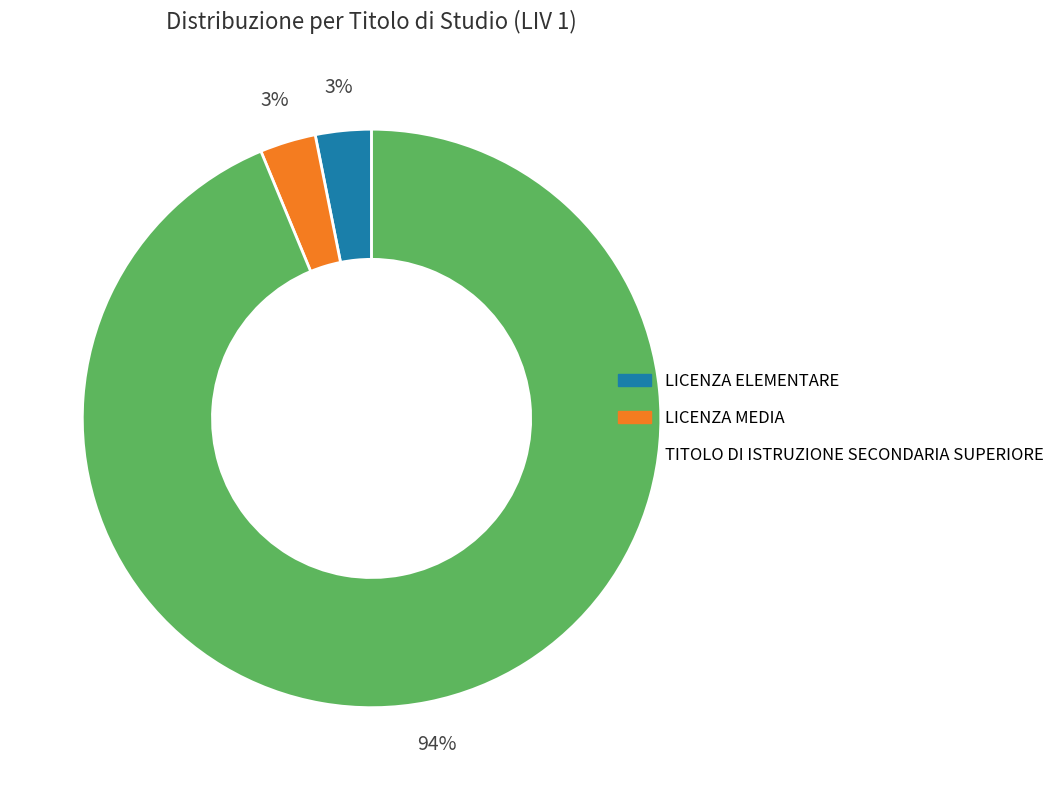

Is there a majority slice in this chart?

Yes